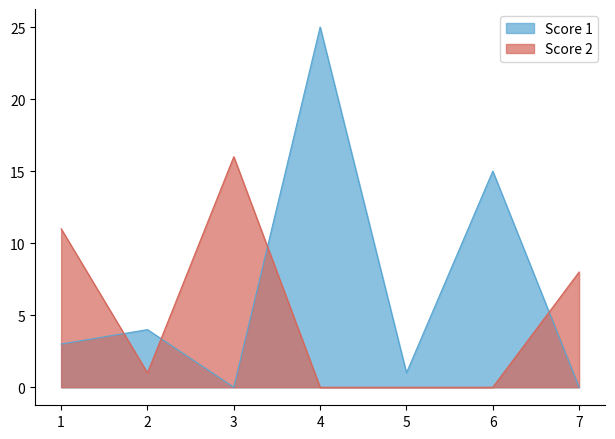

Where do Score 2 and Score 1 first cross each other?

1 and 2